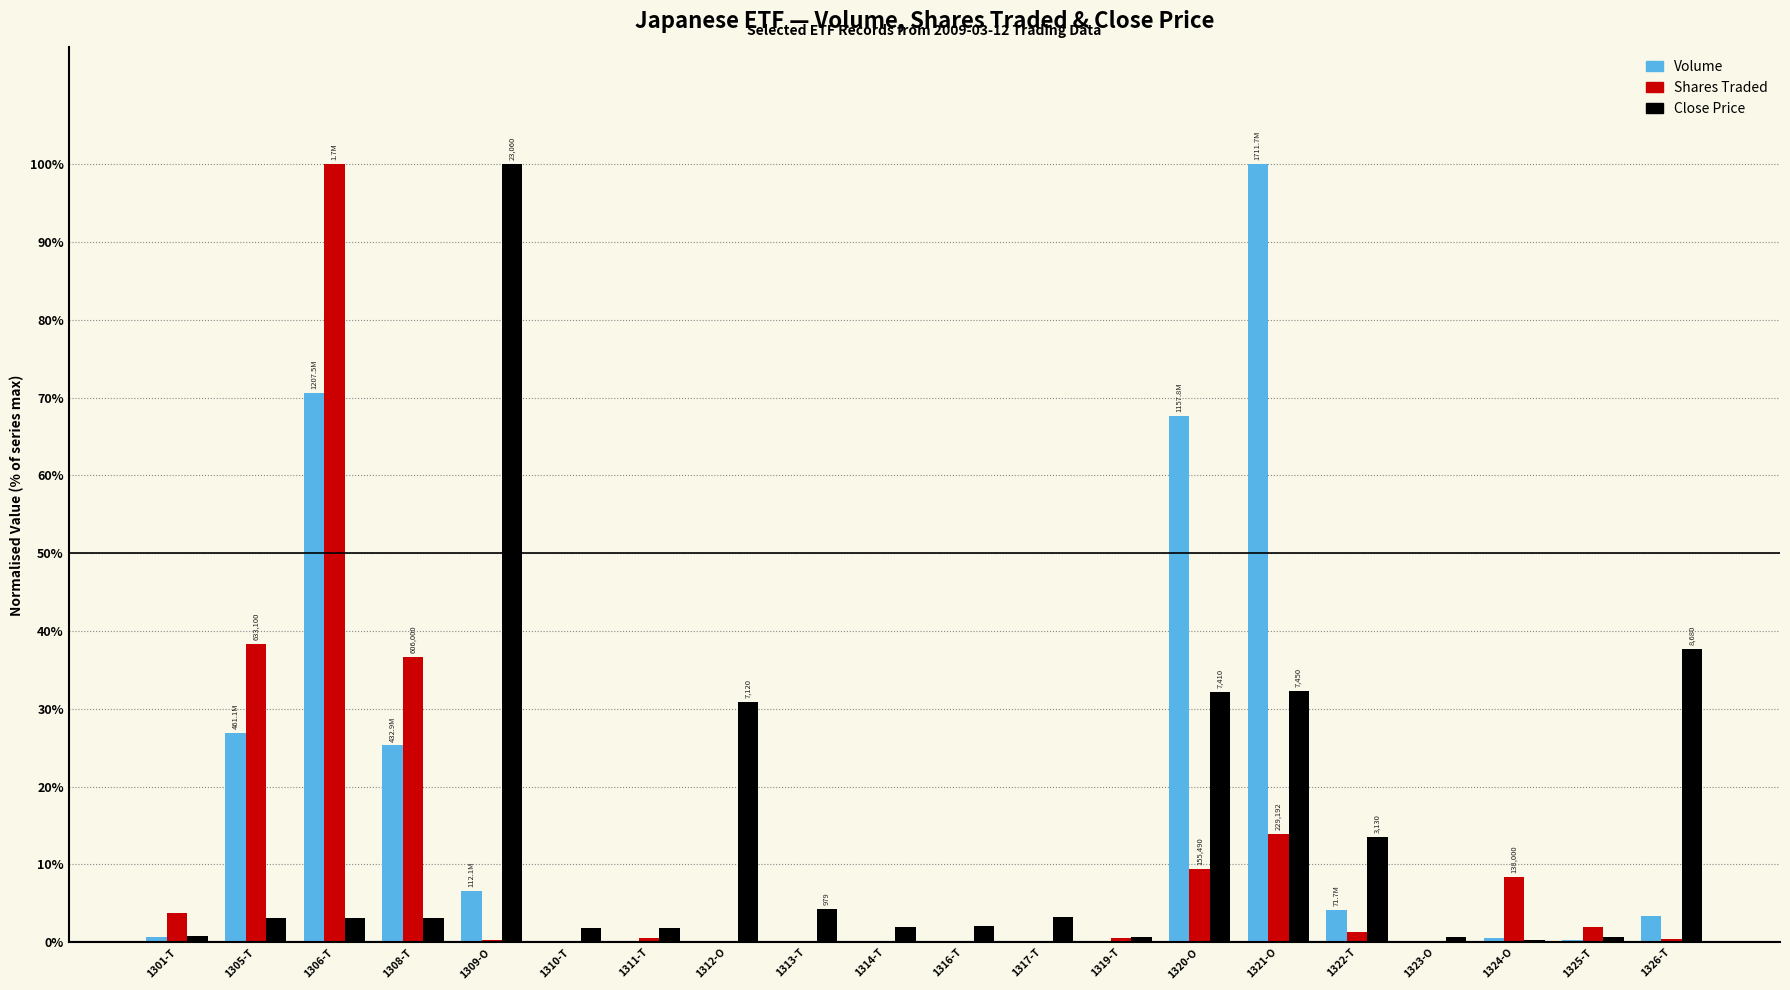

What is the total value across all series at 1320-O?

109.2